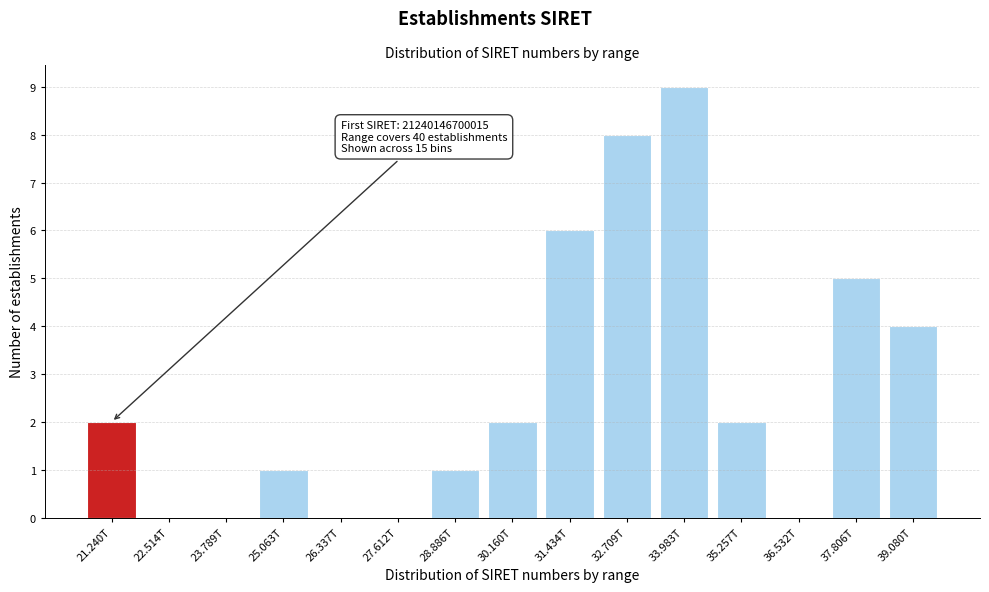

Reading left to right, list all the values displayed in this chart.

21.240T=2	22.514T=0	23.789T=0	25.063T=1	26.337T=0	27.612T=0	28.886T=1	30.160T=2	31.434T=6	32.709T=8	33.983T=9	35.257T=2	36.532T=0	37.806T=5	39.080T=4